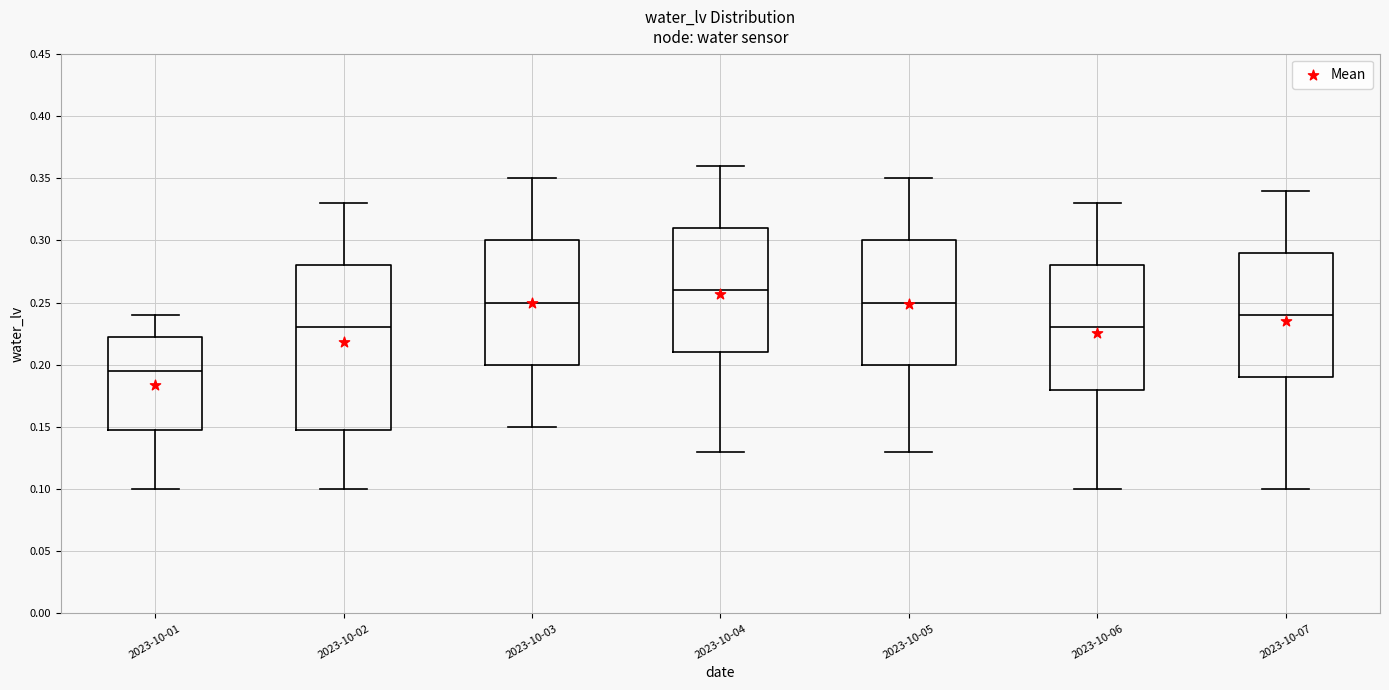

Reading left to right, transcribe this box plot: for each box, give where its median line is, the range the box spans, and where its two whiskers end, as read against the y-axis. The values are not printed on the chart, so give them approximately, as read against the axis.

2023-10-01: median 0.195, box 0.150 to 0.225, whiskers 0.100 to 0.240
2023-10-02: median 0.230, box 0.150 to 0.280, whiskers 0.100 to 0.330
2023-10-03: median 0.250, box 0.200 to 0.300, whiskers 0.150 to 0.350
2023-10-04: median 0.260, box 0.210 to 0.310, whiskers 0.130 to 0.360
2023-10-05: median 0.250, box 0.200 to 0.300, whiskers 0.130 to 0.350
2023-10-06: median 0.230, box 0.180 to 0.280, whiskers 0.100 to 0.330
2023-10-07: median 0.240, box 0.190 to 0.290, whiskers 0.100 to 0.340